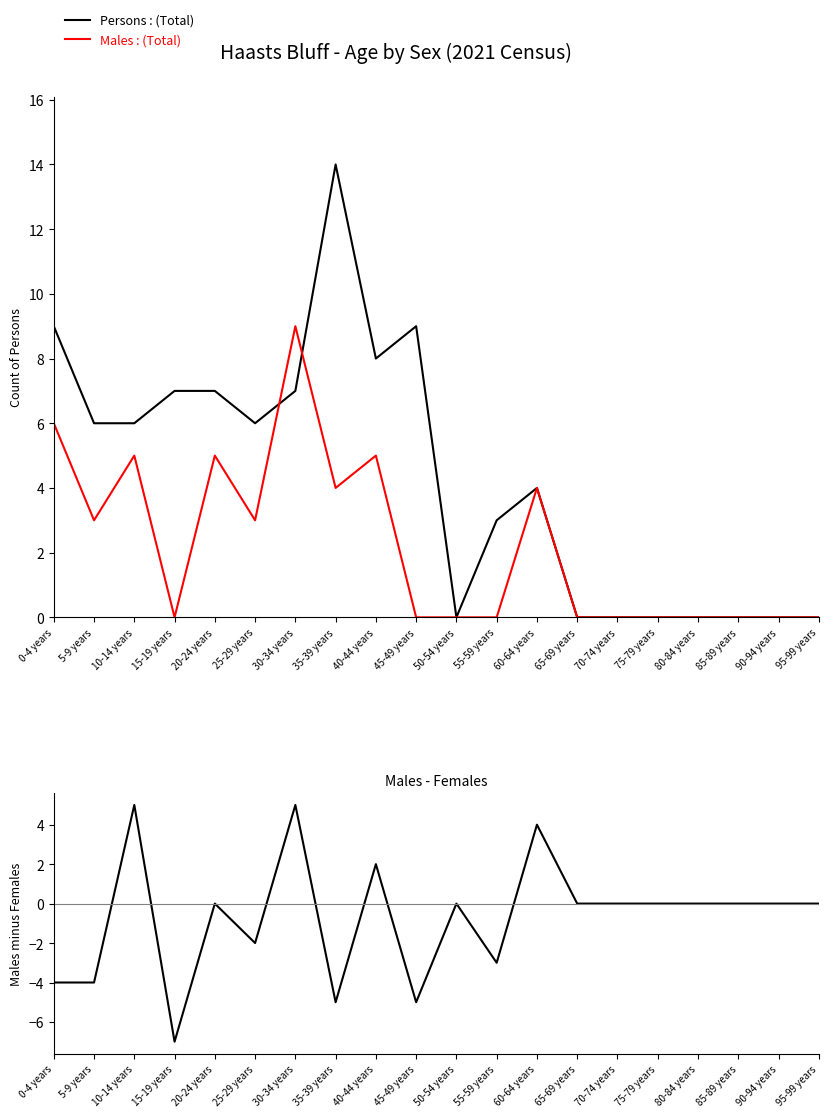

List the labels in order of Males - Females value, largest first.

10-14 years, 30-34 years, 60-64 years, 40-44 years, 20-24 years, 50-54 years, 65-69 years, 70-74 years, 75-79 years, 80-84 years, 85-89 years, 90-94 years, 95-99 years, 25-29 years, 55-59 years, 0-4 years, 5-9 years, 35-39 years, 45-49 years, 15-19 years